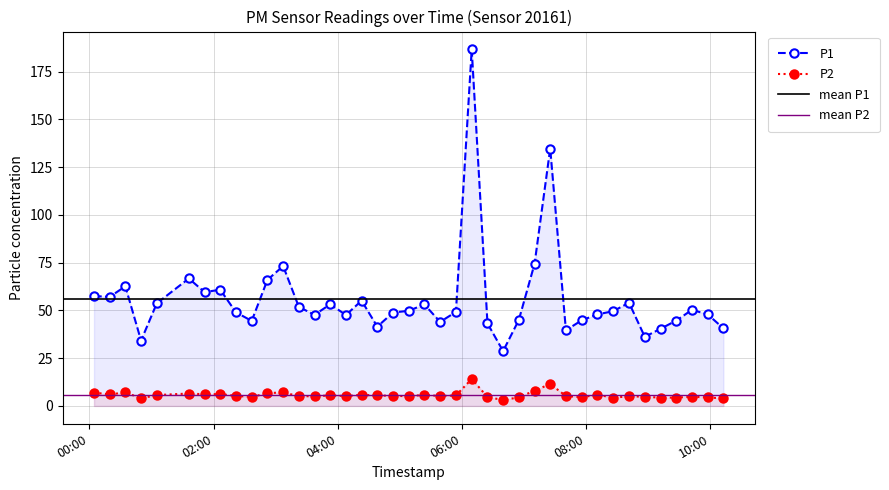

How many data points in P1 are above 49?

21